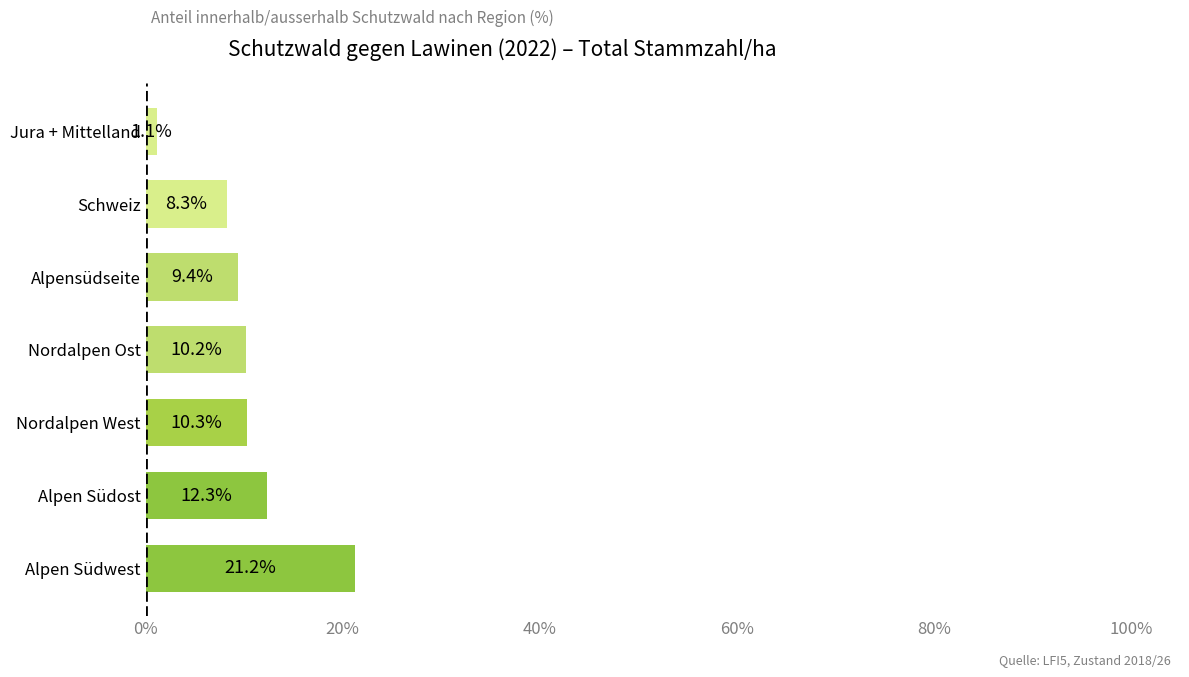

What is the minimum value shown in the chart?

1.1